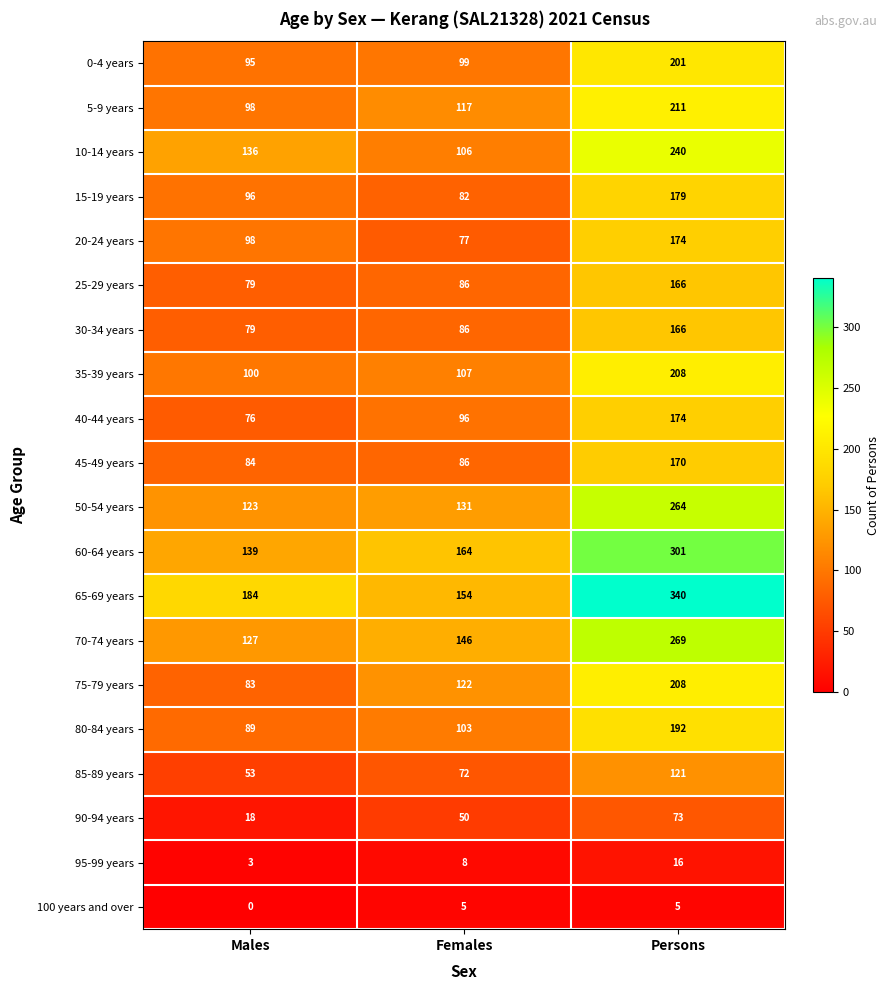

What is the difference between the maximum and minimum values in the 40-44 years series?

98